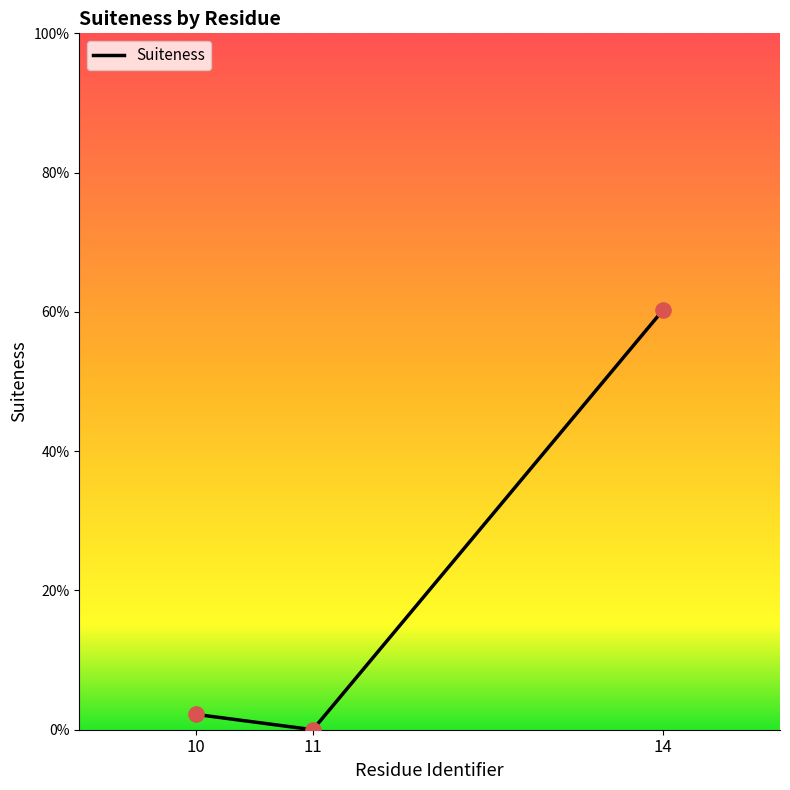

Does the chart have visible grid lines?

No